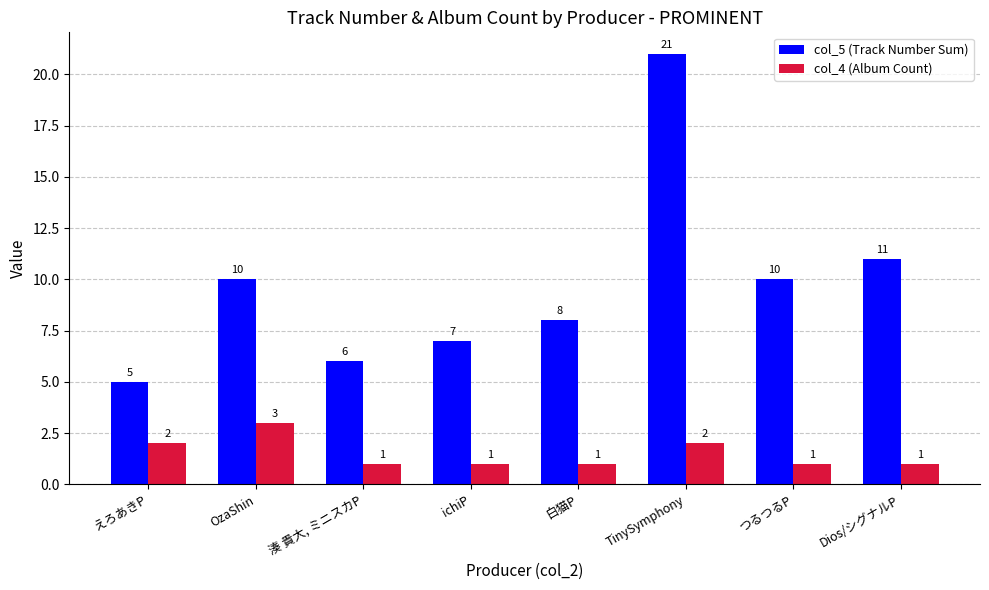

Reading left to right, list all the values displayed in this chart.

col_5 (Track Number Sum): 5	10	6	7	8	21	10	11
col_4 (Album Count): 2	3	1	1	1	2	1	1